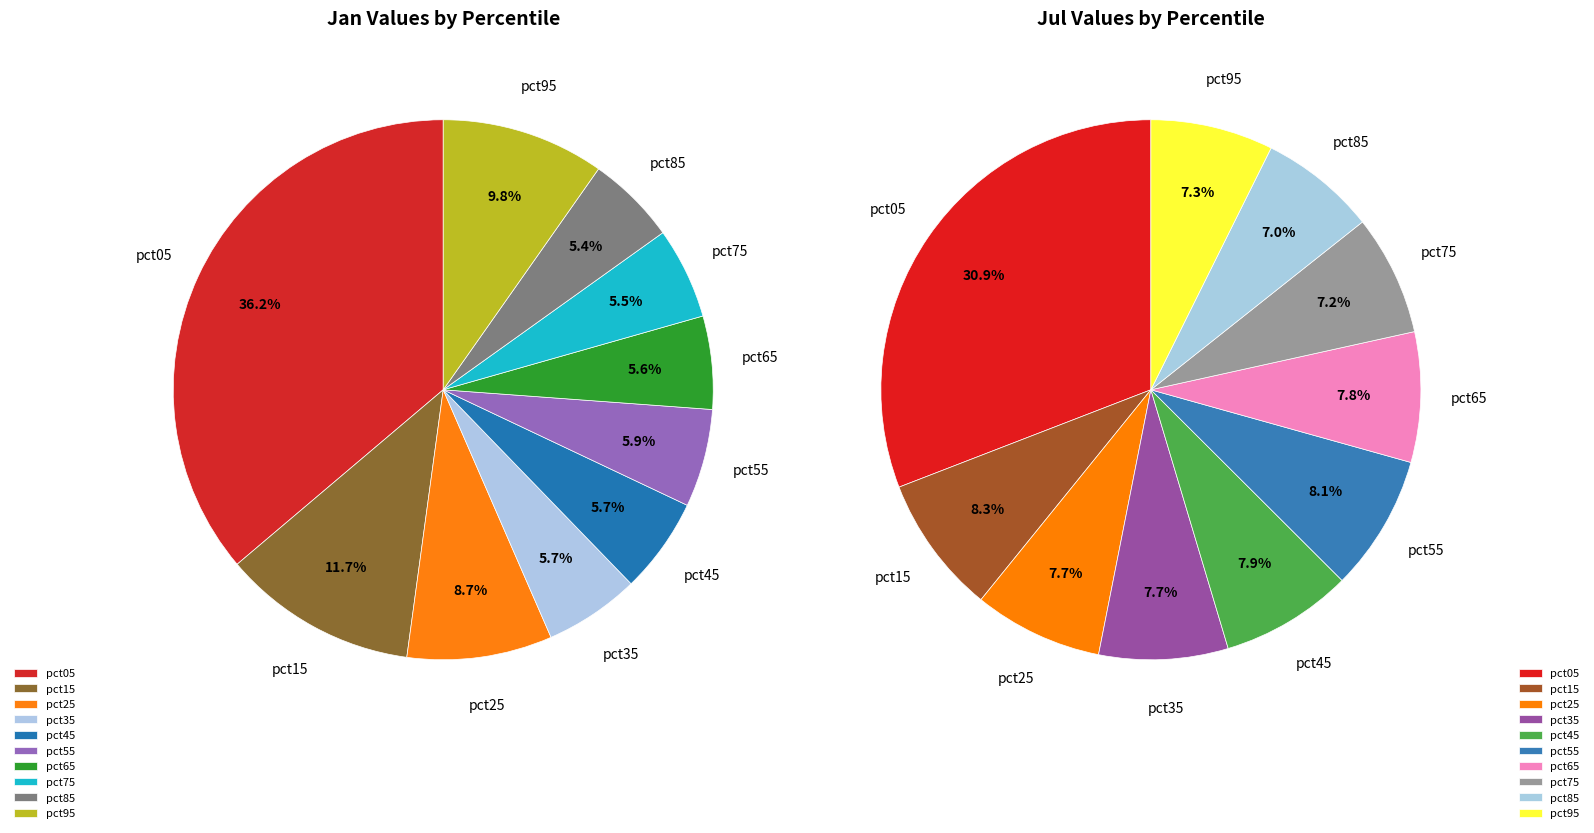

Which category has the biggest portion of the pie?

pct05